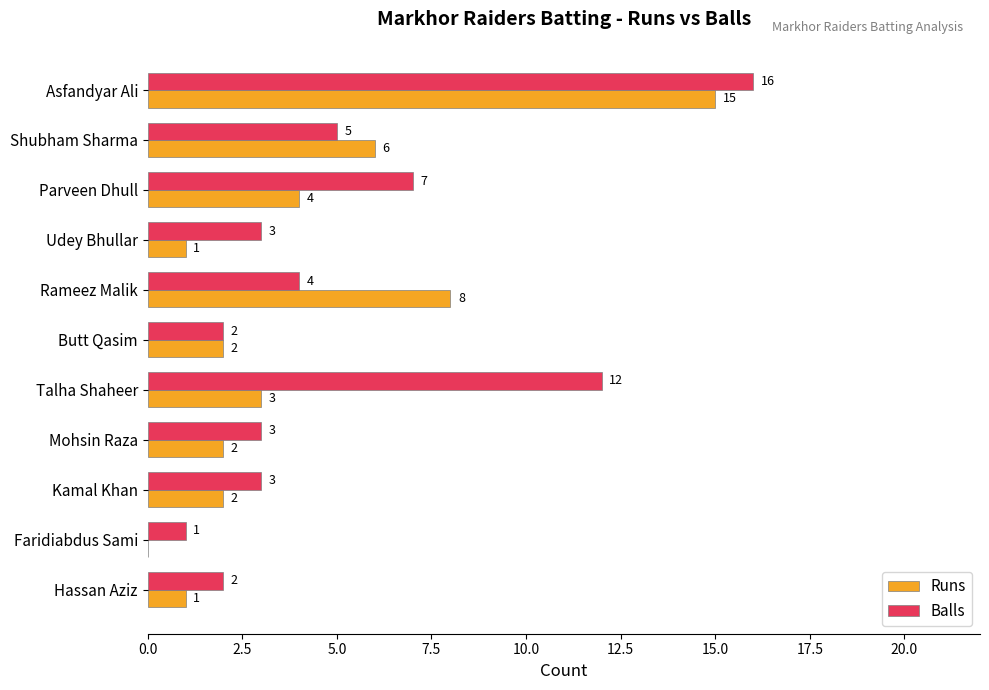

What is the sum of the Balls values at Butt Qasim and Talha Shaheer?

14